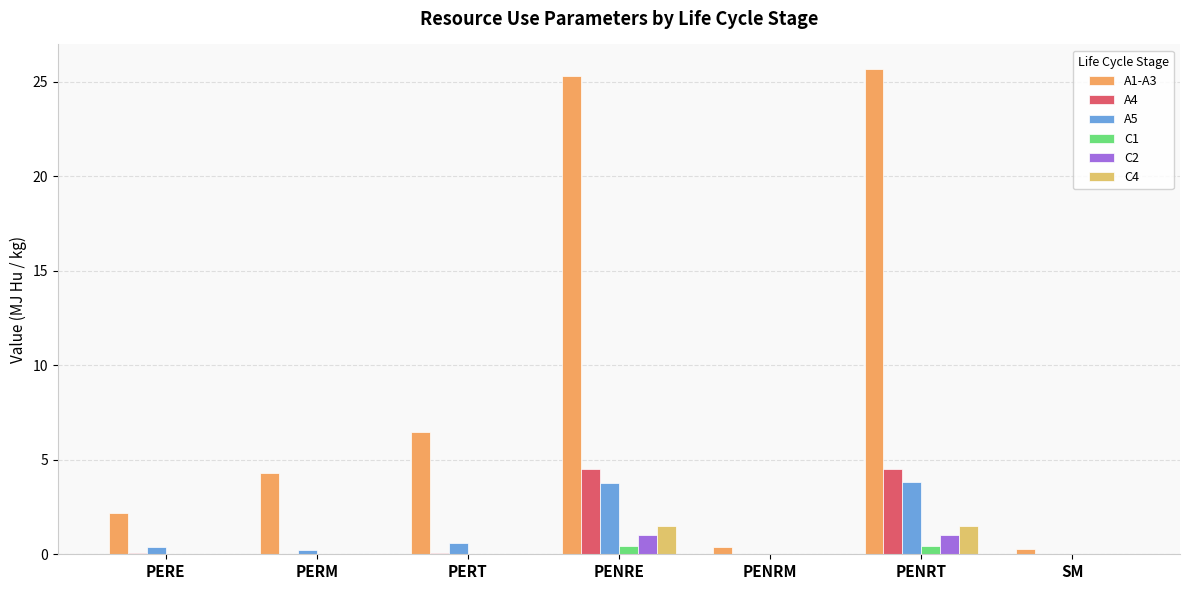

Rank the series by their maximum value, from lowest to highest.

C1, C2, C4, A5, A4, A1-A3